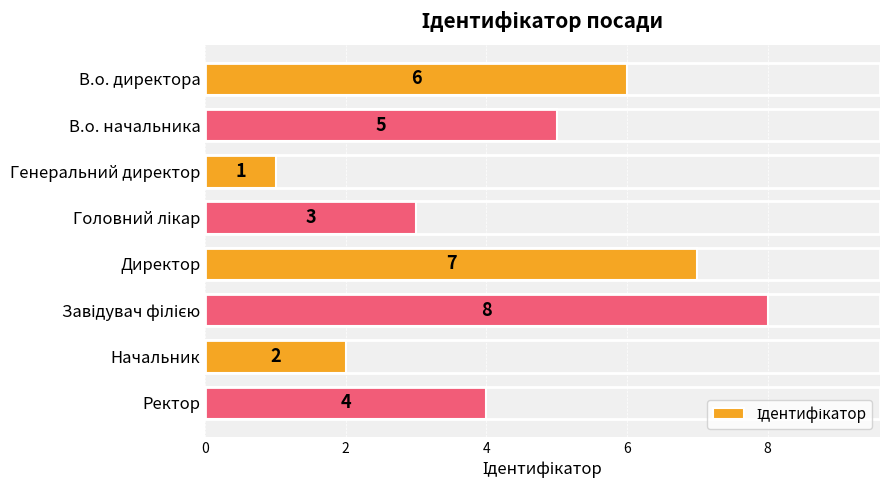

Does the chart contain stacked bars?

No